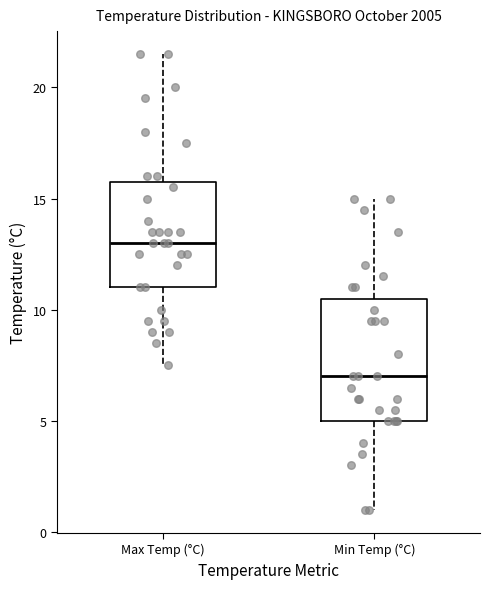

Where is the upper edge of the box for Max Temp (°C) on the y-axis? The values are not printed on the chart, so give them approximately, as read against the axis.

16.0